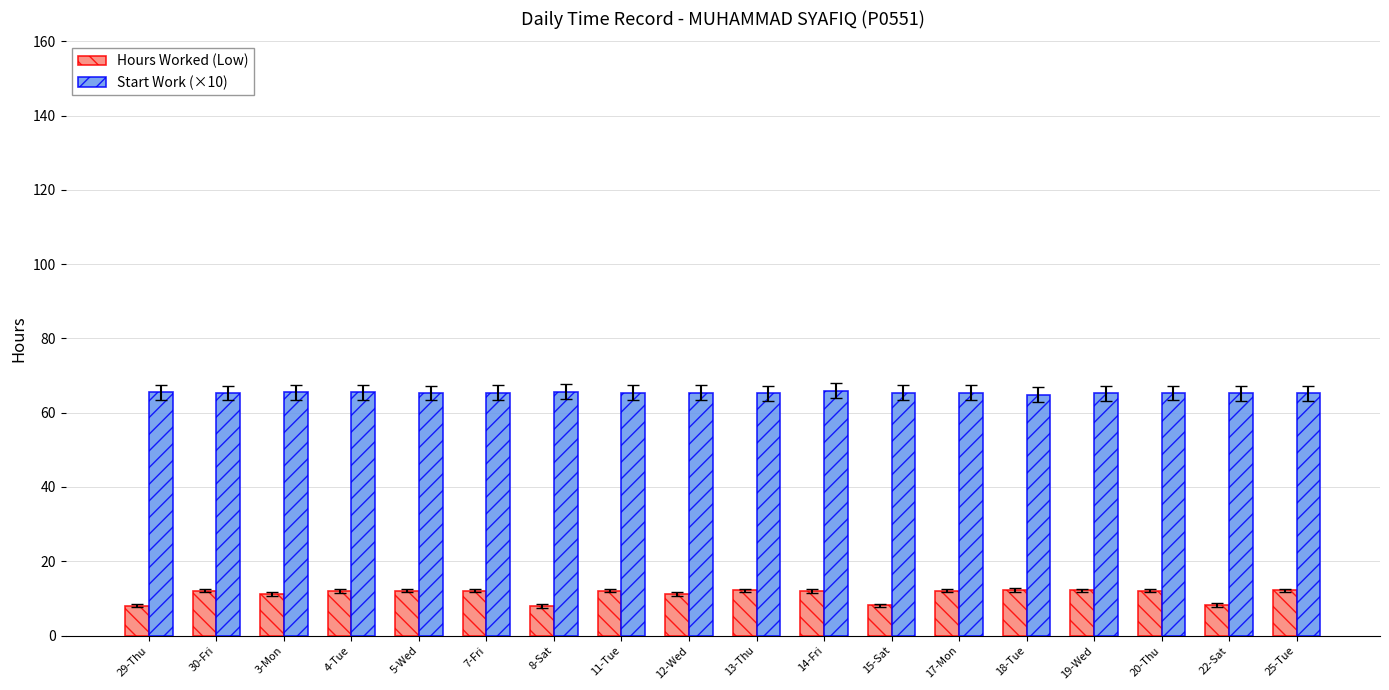

Which series has the widest spread of values?

Hours Worked (Low)